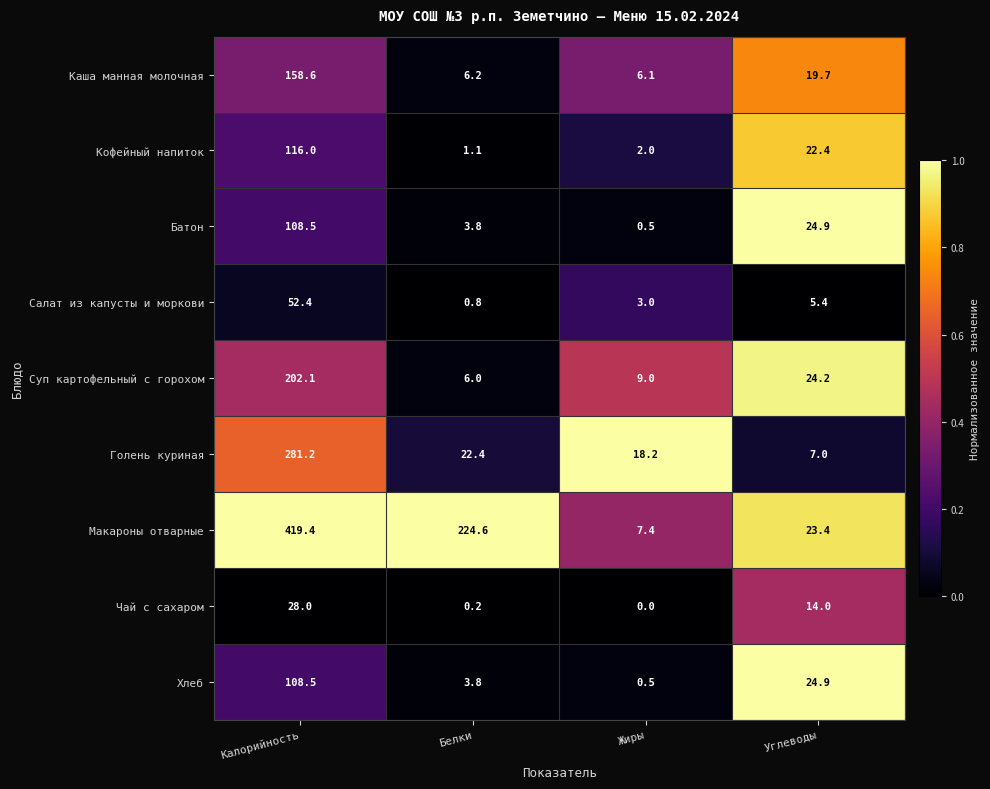

Which category has the lowest value in the Каша манная молочная series?

Жиры